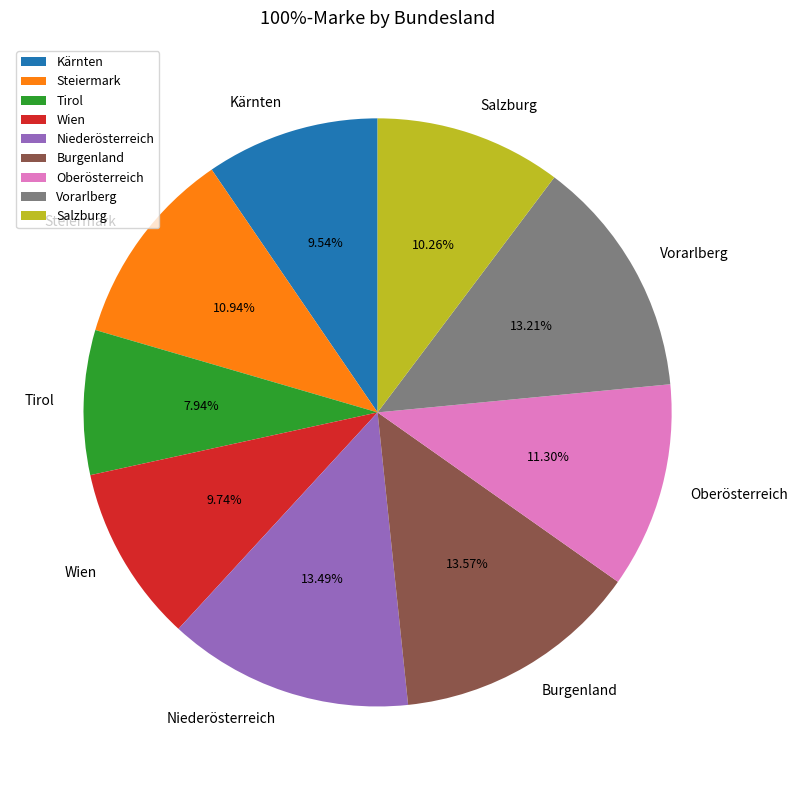

What is the ratio of the value at Salzburg to the value at Vorarlberg?

0.8